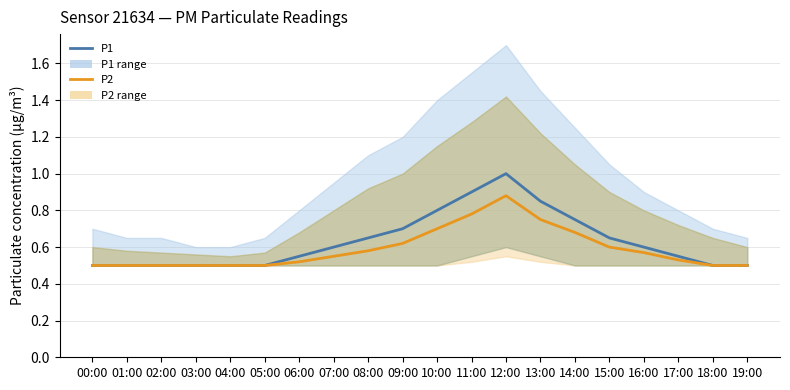

List the series in order of their overall mean, lowest first.

P2, P1